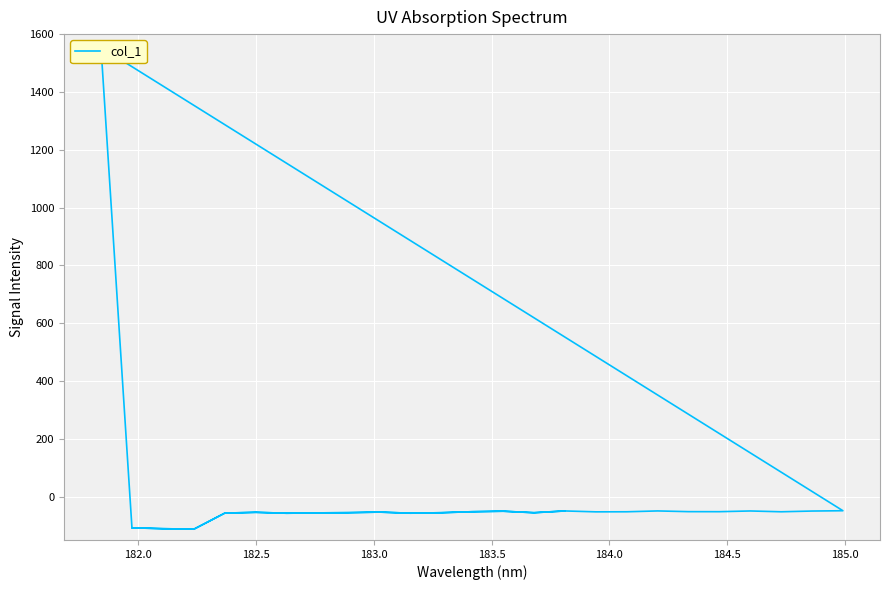

What is the greatest value displayed?

1554.2